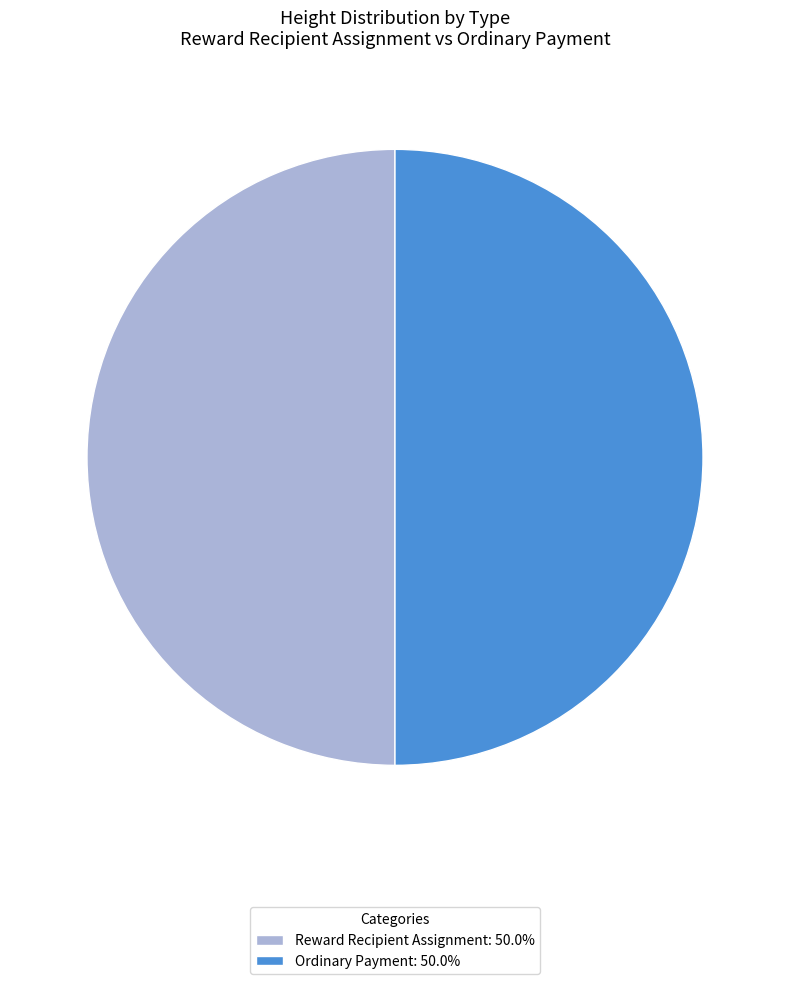

Do Ordinary Payment: 50.0% and Reward Recipient Assignment: 50.0% together represent more than half of the pie?

Yes